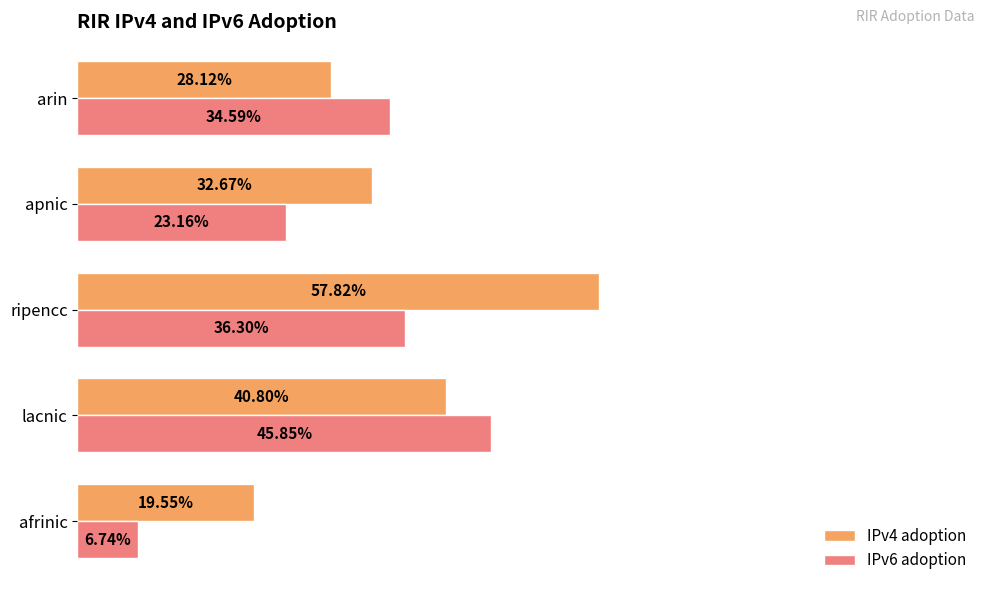

Reading left to right, transcribe all the data shown in this chart.

IPv4 adoption: 0.2	0.4	0.6	0.3	0.3
IPv6 adoption: 0.1	0.5	0.4	0.2	0.3